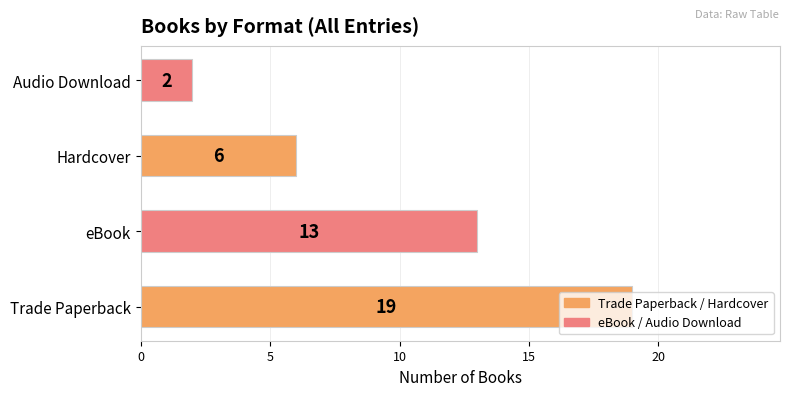

What is the change in value from Trade Paperback to eBook?

-6